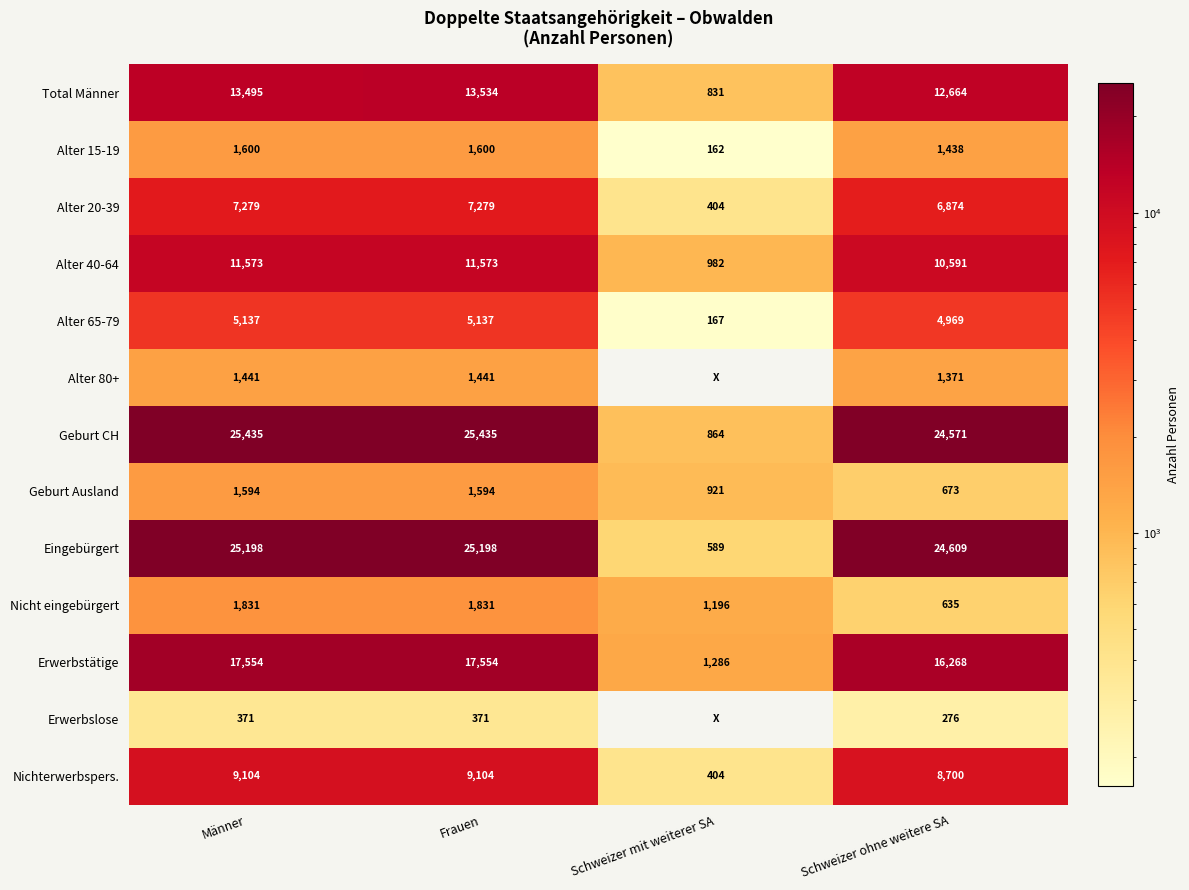

What is the sum of the Alter 20-39 values at Männer and Schweizer ohne weitere SA?

14153